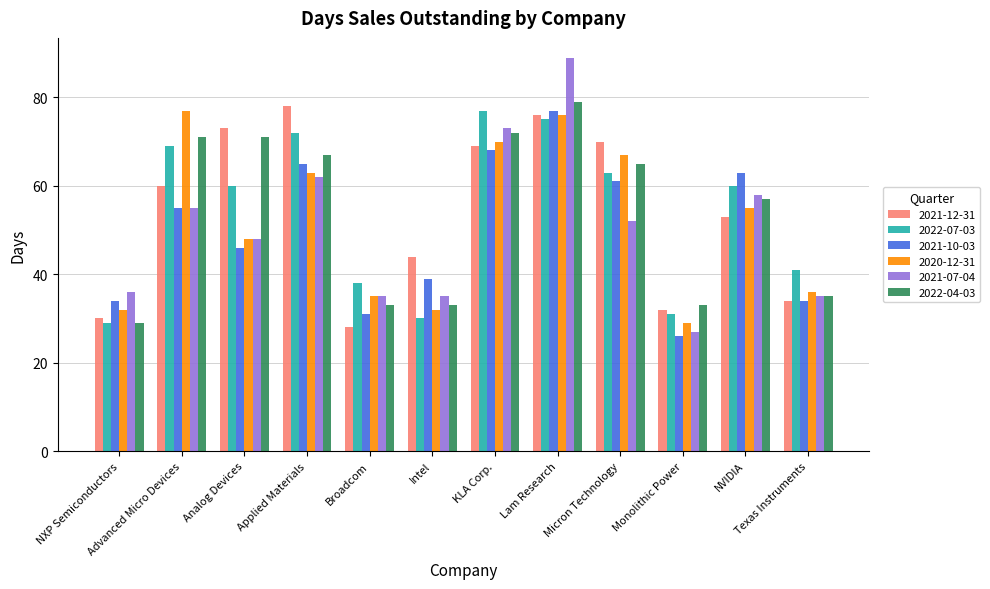

Reading right to left, extract all data points from this chart.

2021-12-31: 34	53	32	70	76	69	44	28	78	73	60	30
2022-07-03: 41	60	31	63	75	77	30	38	72	60	69	29
2021-10-03: 34	63	26	61	77	68	39	31	65	46	55	34
2020-12-31: 36	55	29	67	76	70	32	35	63	48	77	32
2021-07-04: 35	58	27	52	89	73	35	35	62	48	55	36
2022-04-03: 35	57	33	65	79	72	33	33	67	71	71	29